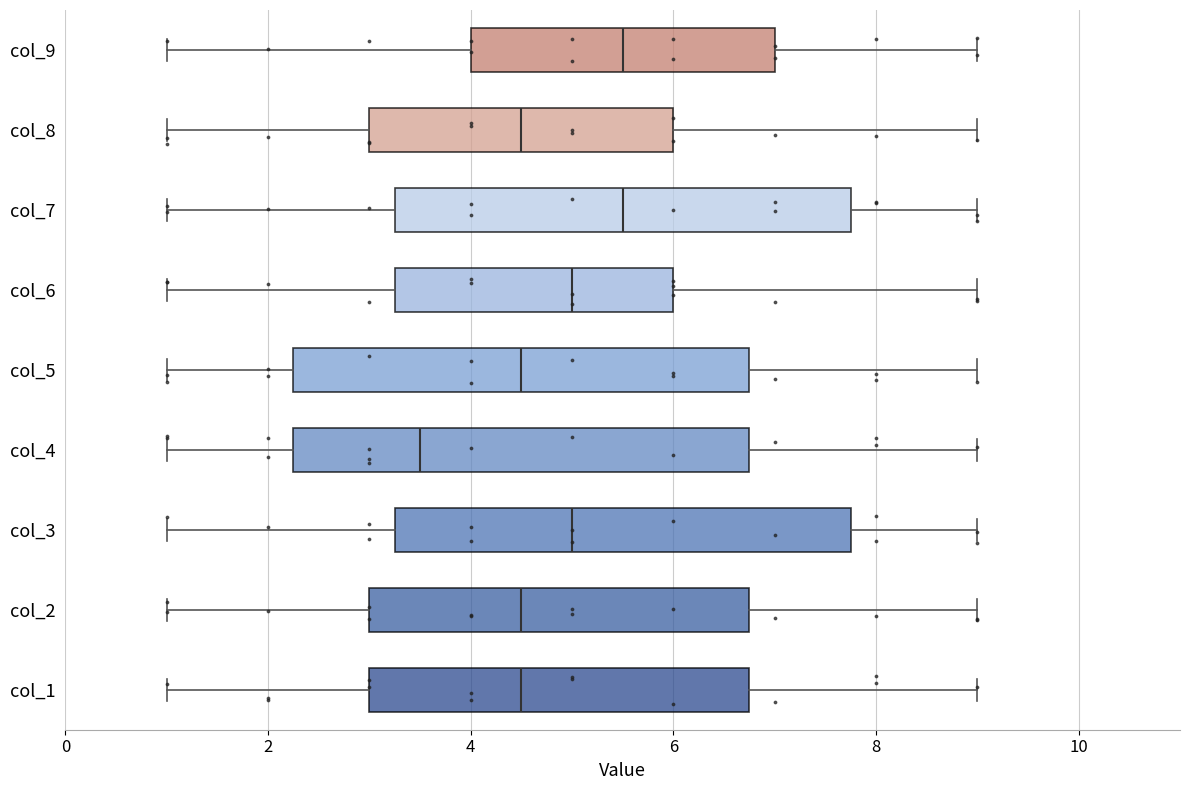

Where does the median line of the box for col_3 sit on the x-axis? The values are not printed on the chart, so give them approximately, as read against the axis.

5.0